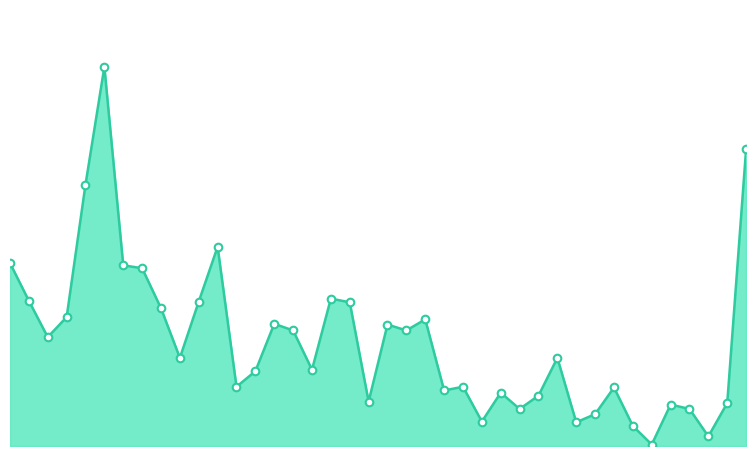

How many lines are shown in the chart?

1